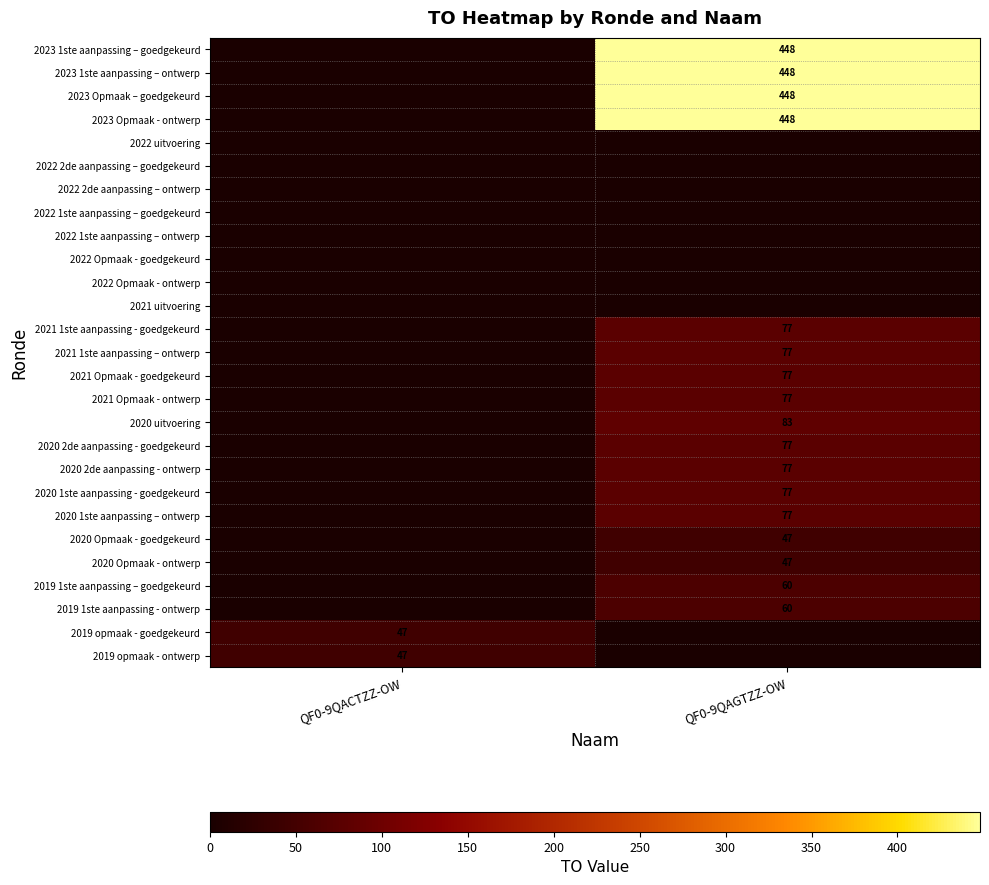

Which has a higher value, QF0-9QAGTZZ-OW or QF0-9QACTZZ-OW?

QF0-9QAGTZZ-OW